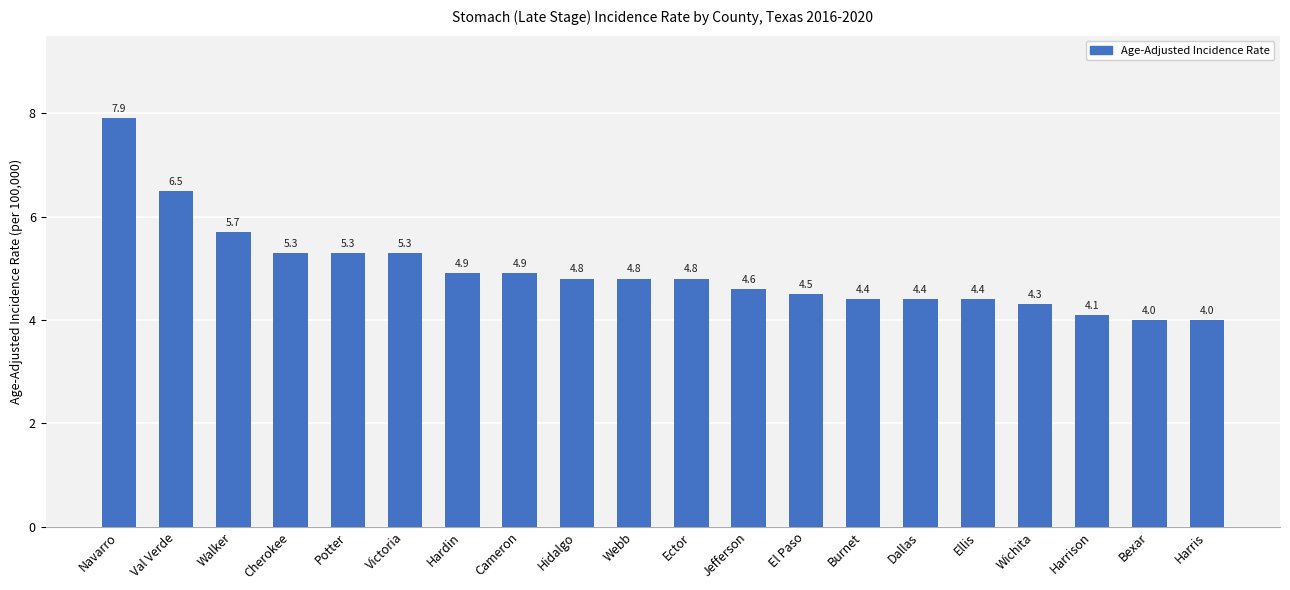

Approximately how many times larger is the value at Hidalgo compared to Dallas?

1.1